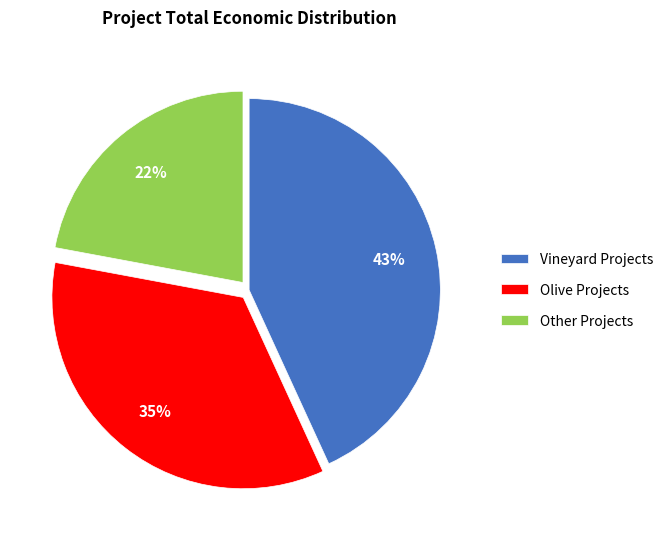

To the nearest percent, what is the average slice percentage?

33%